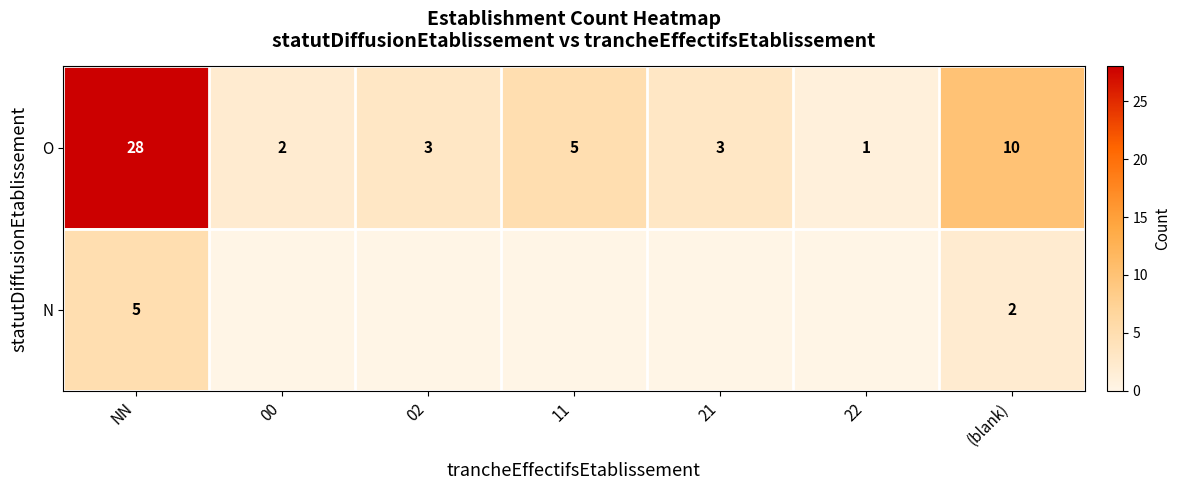

At (blank), list the series in order from smallest to largest.

N, O